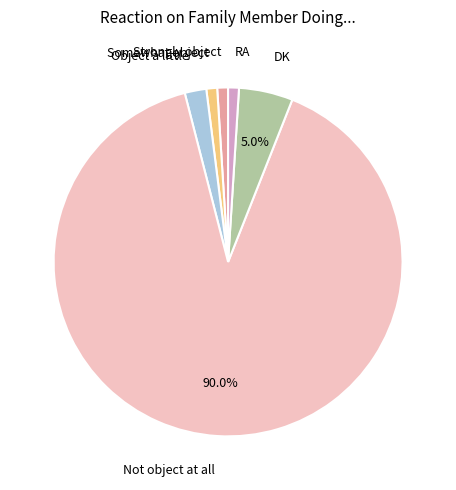

Do Not object at all and Object a little together represent more than half of the pie?

Yes